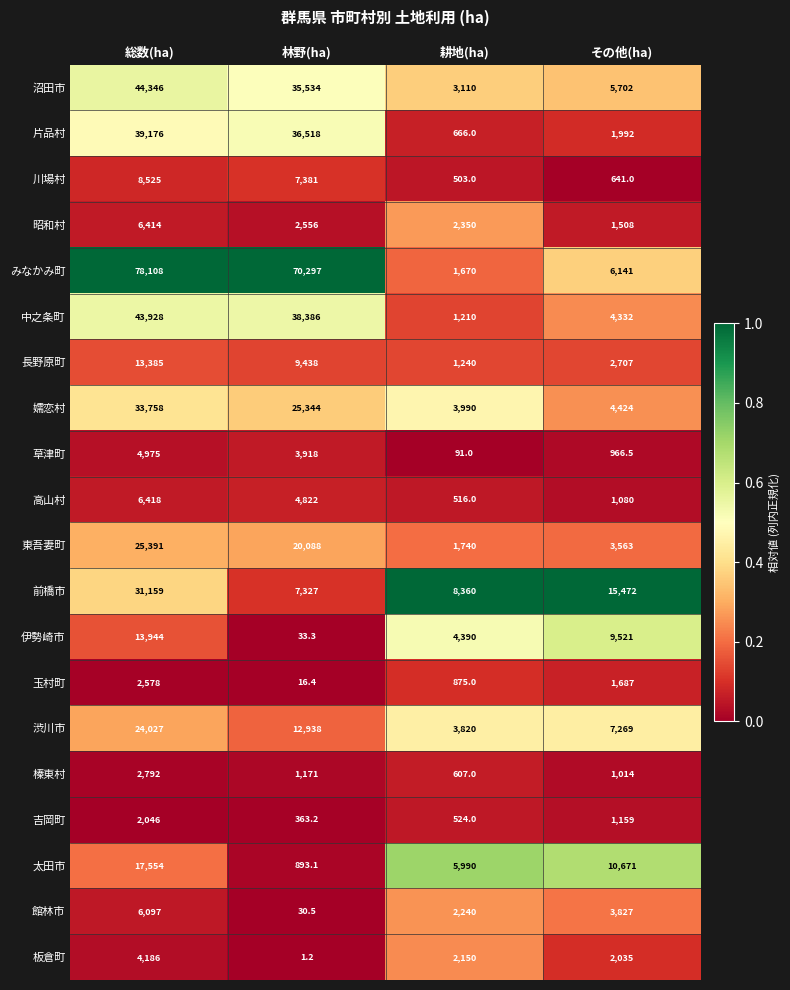

Count the number of categories in the chart.

4